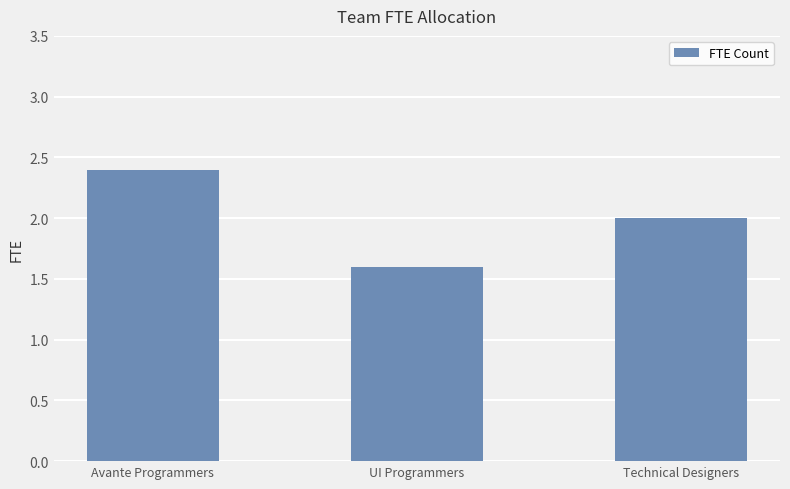

The chart shows a value of 0.9 at UI Programmers. True or false?

False